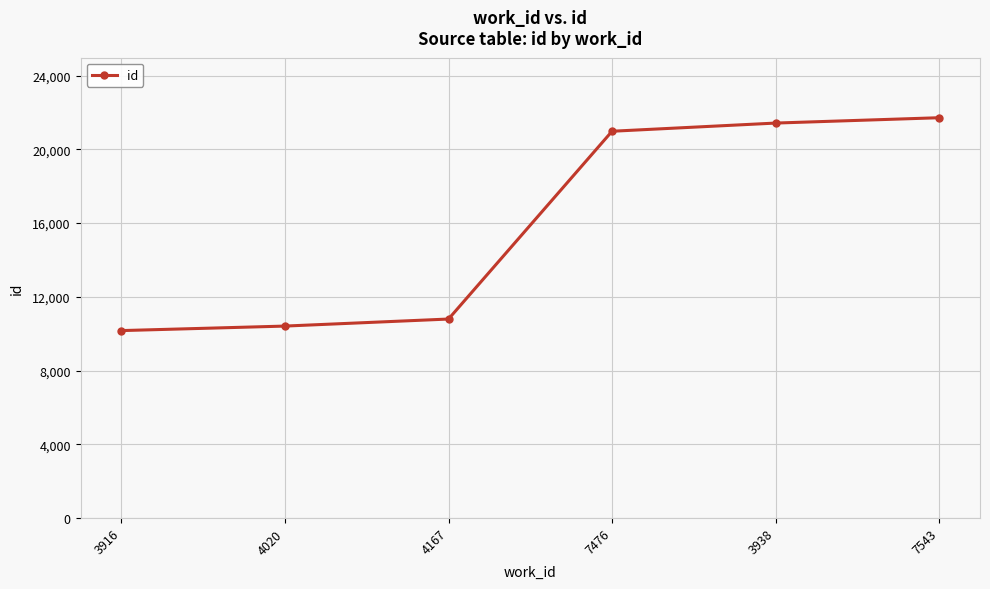

What is the difference between the values at 7476 and 4020?

10572